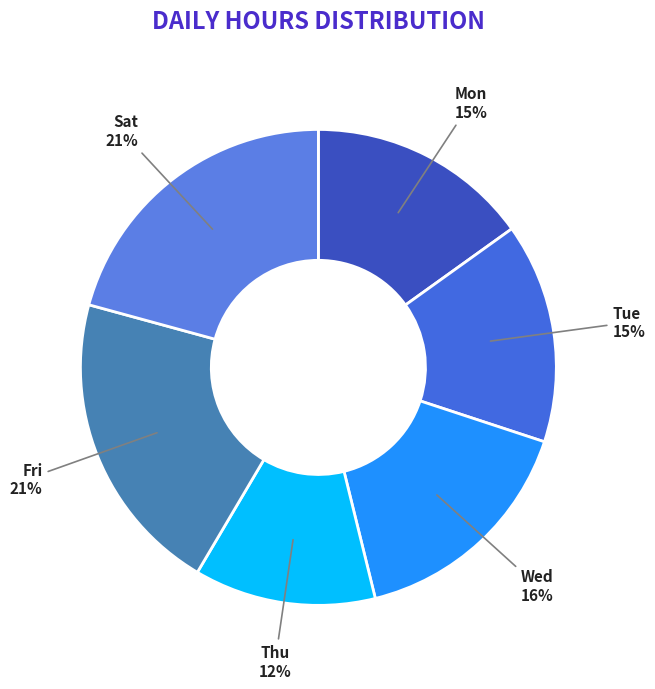

Is the sum of Fri and Tue greater than half?

No